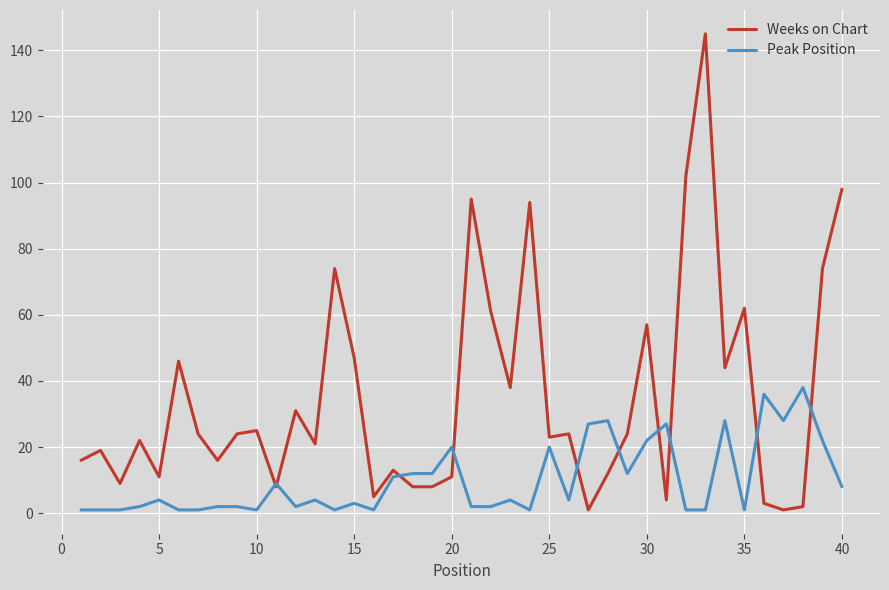

List the series in order of their peak value, highest first.

Weeks on Chart, Peak Position